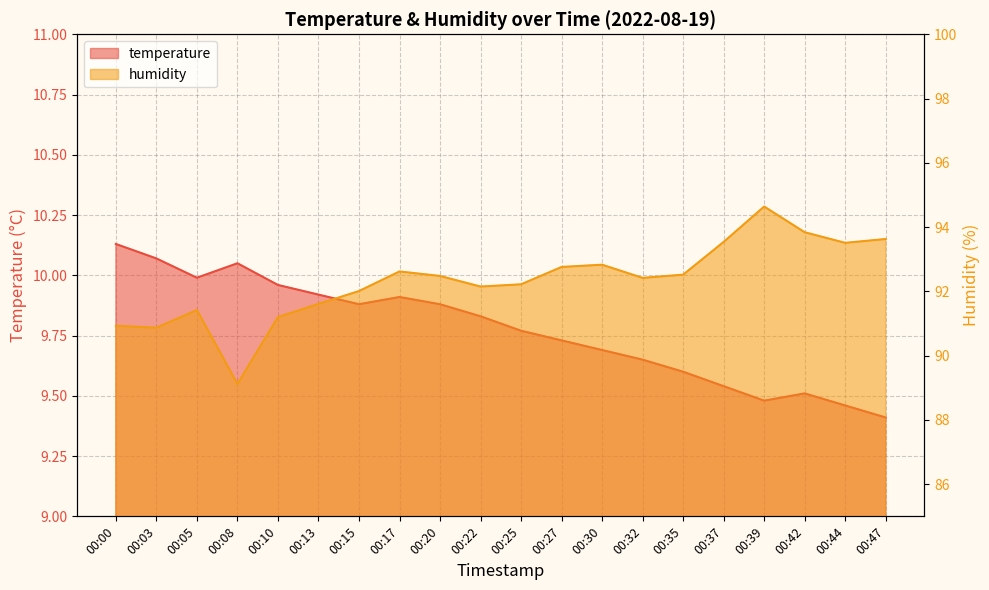

What is the smallest value displayed?

9.4